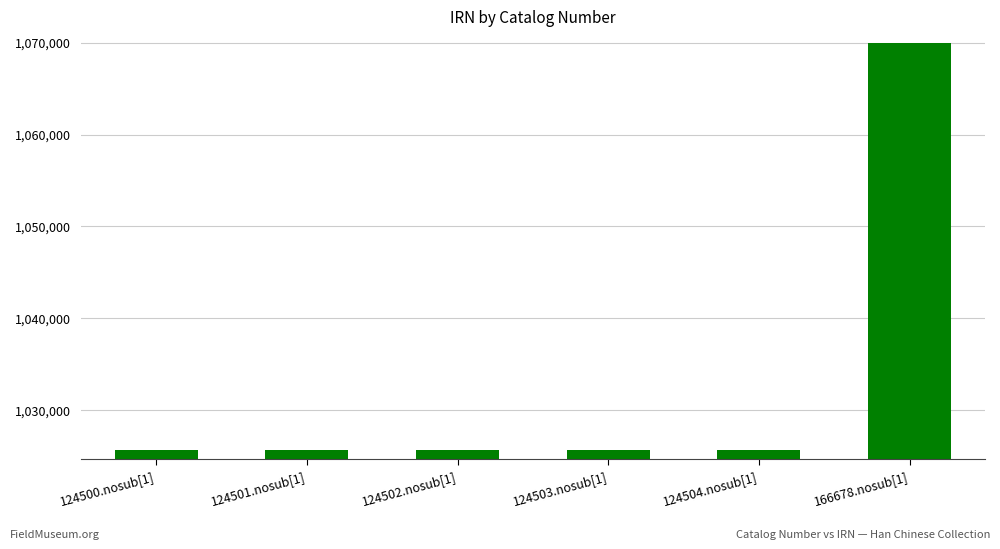

What is the label of the 2nd bar from the right?

124504.nosub[1]